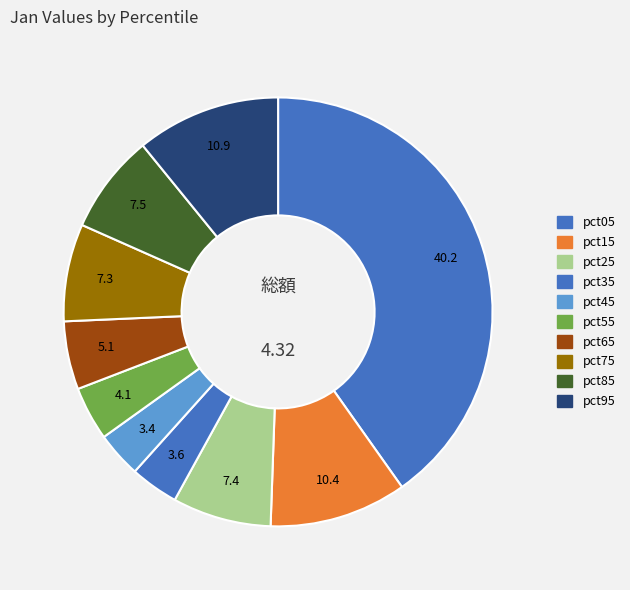

How many segments does this pie chart have?

10